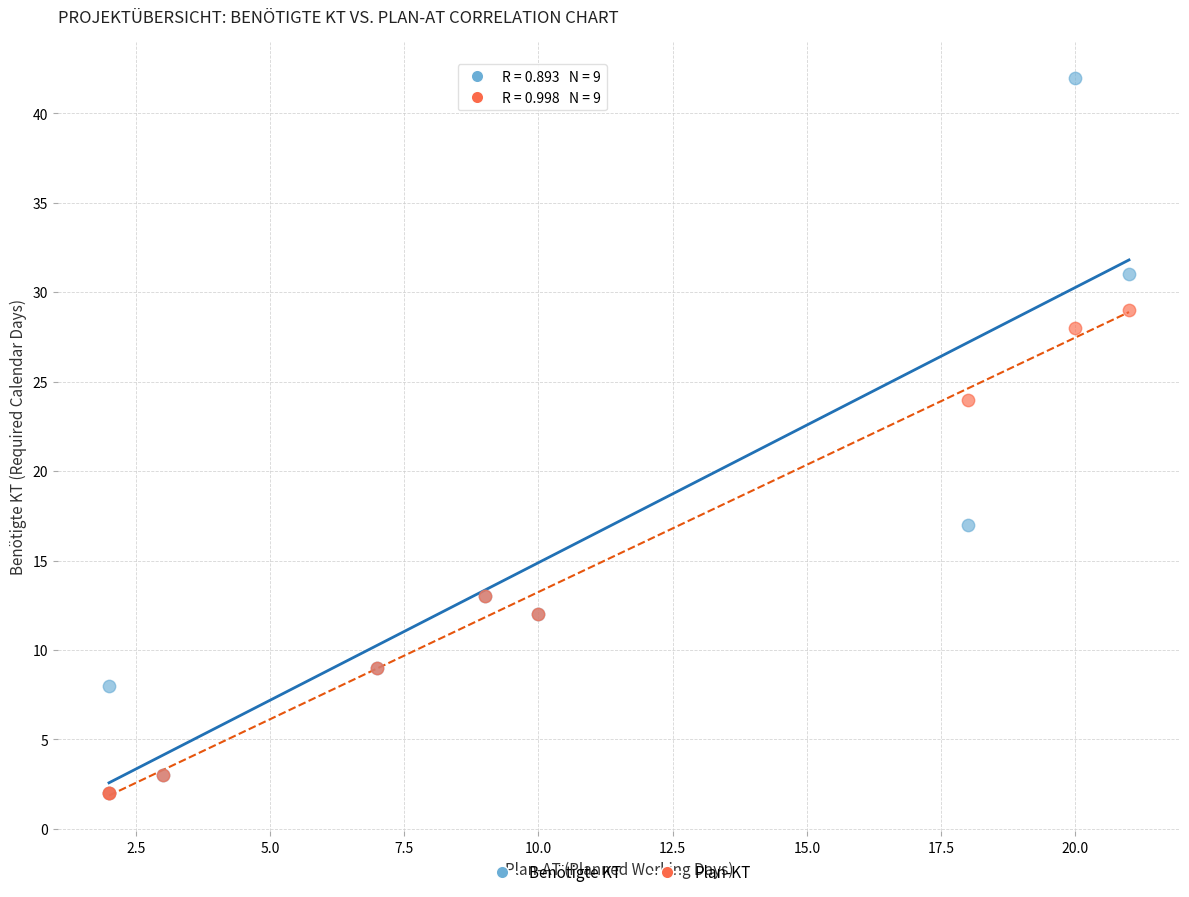

What are all the series names shown in the legend?

Benötigte KT, Plan-KT